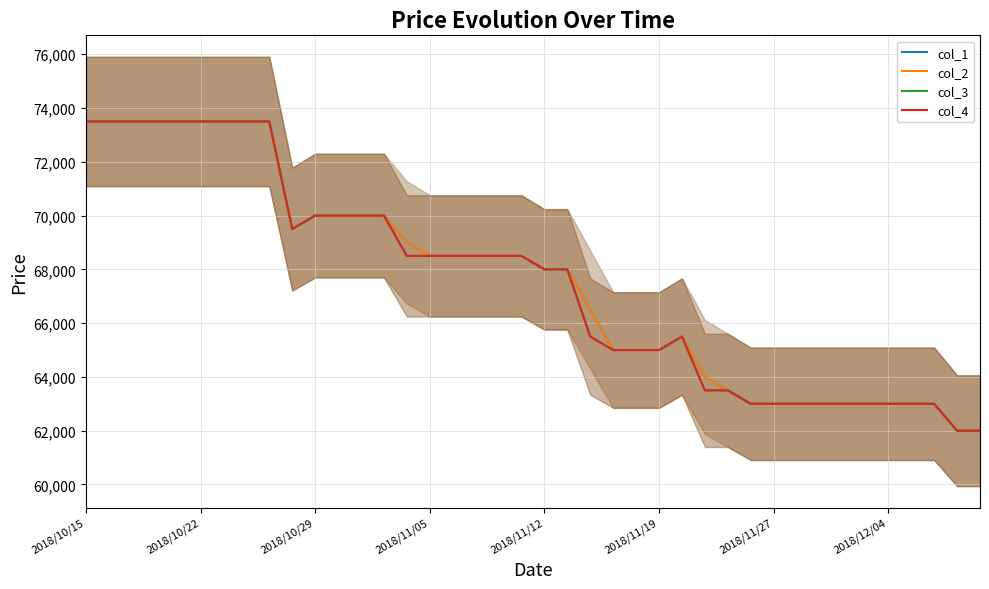

At 2018/11/27, list the series in order from largest to smallest.

col_1, col_2, col_3, col_4